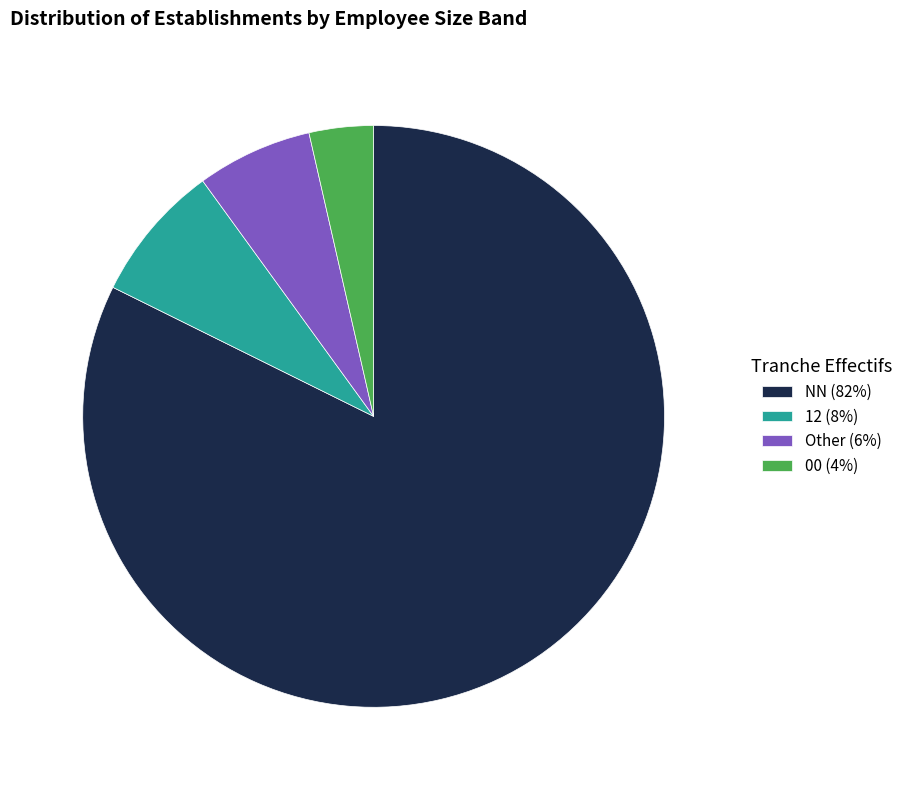

What is the ratio of the value at 00 (4%) to the value at 12 (8%)?

0.5